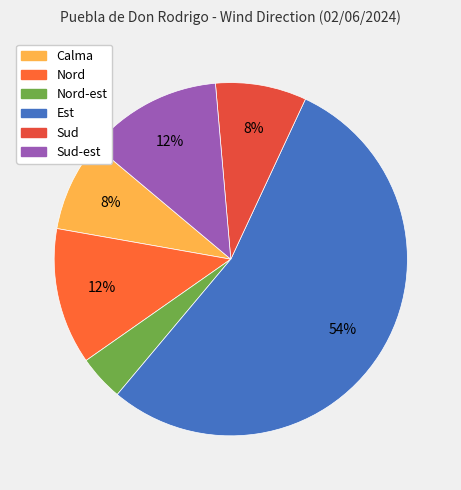

How many segments does this pie chart have?

6